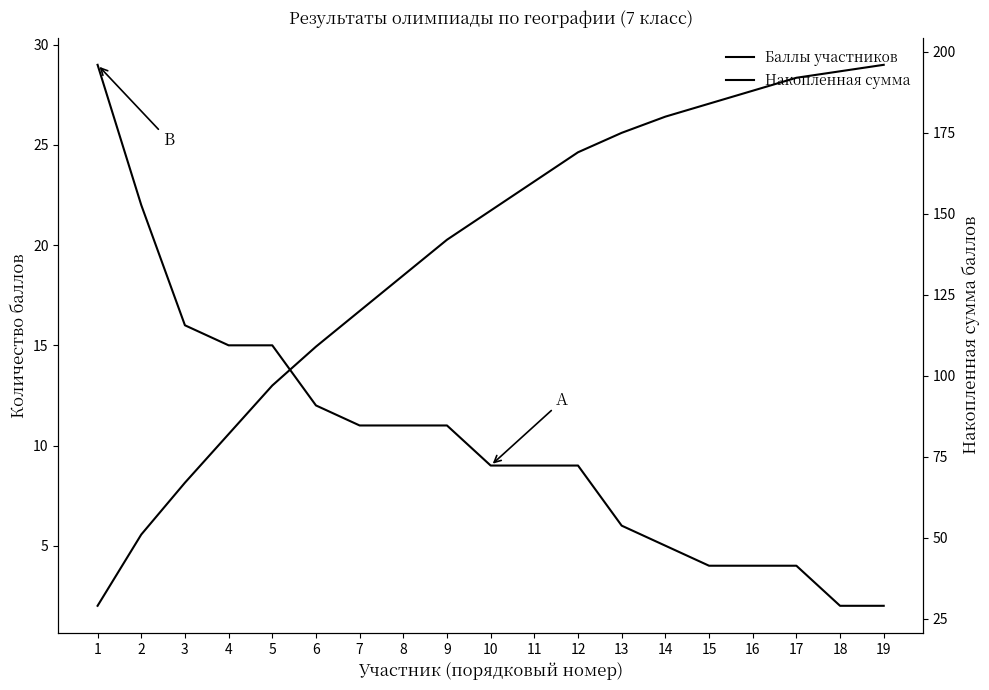

What is the difference between the Накопленная сумма values at 6 and 4?

27